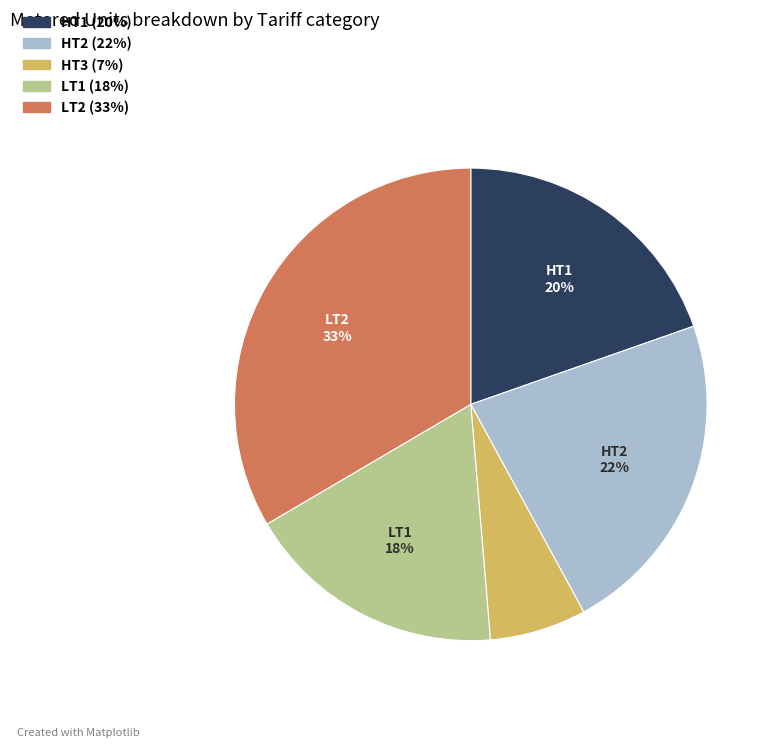

To the nearest percent, what is the average slice percentage?

20%